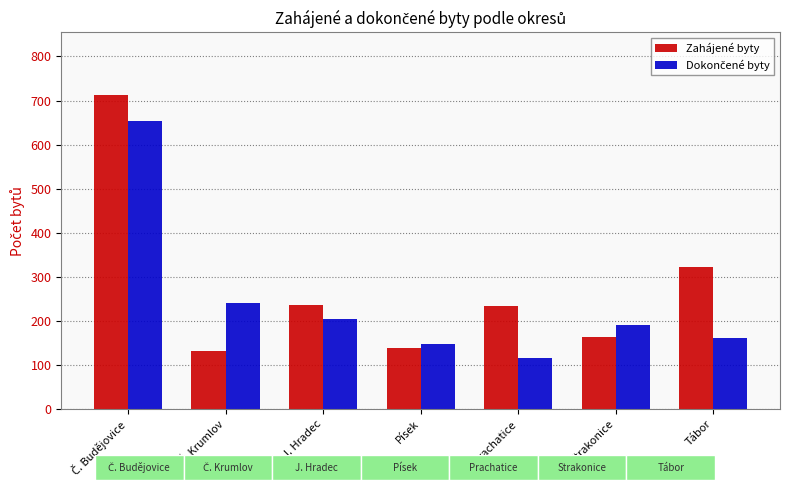

Which series has the largest range (max minus min)?

Zahájené byty